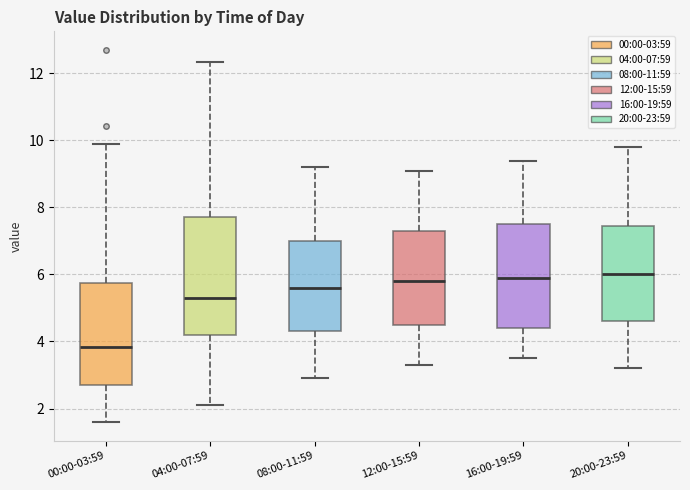

Reading left to right, read every box against the y-axis: the position of its median line, the range the box covers, and the ends of its whiskers. The values are not printed on the chart, so give them approximately, as read against the axis.

00:00-03:59: median 3.8, box 2.8 to 5.8, whiskers 1.6 to 10.0
04:00-07:59: median 5.4, box 4.2 to 7.8, whiskers 2.2 to 12.4
08:00-11:59: median 5.6, box 4.4 to 7.0, whiskers 3.0 to 9.2
12:00-15:59: median 5.8, box 4.6 to 7.4, whiskers 3.4 to 9.2
16:00-19:59: median 6.0, box 4.4 to 7.6, whiskers 3.6 to 9.4
20:00-23:59: median 6.0, box 4.6 to 7.4, whiskers 3.2 to 9.8